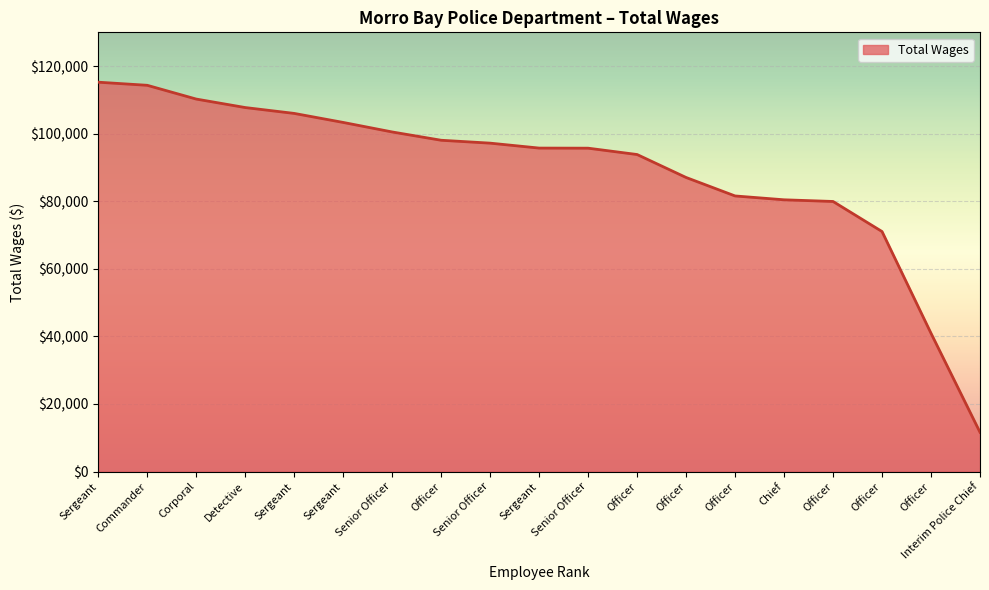

Approximately how many times larger is the value at Officer compared to Senior Officer?

0.7